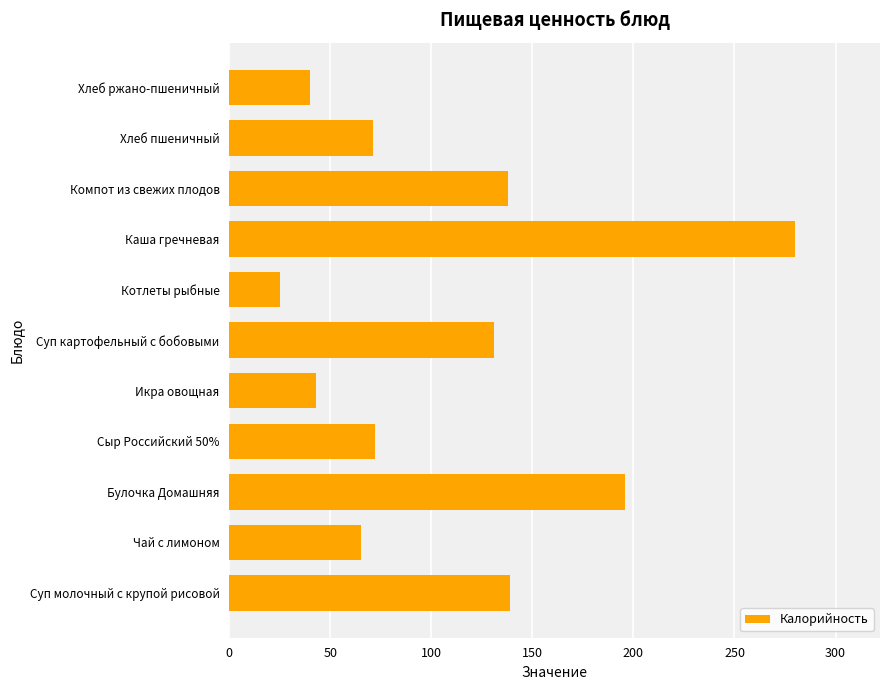

Is it true that the value at Котлеты рыбные is 25?

True